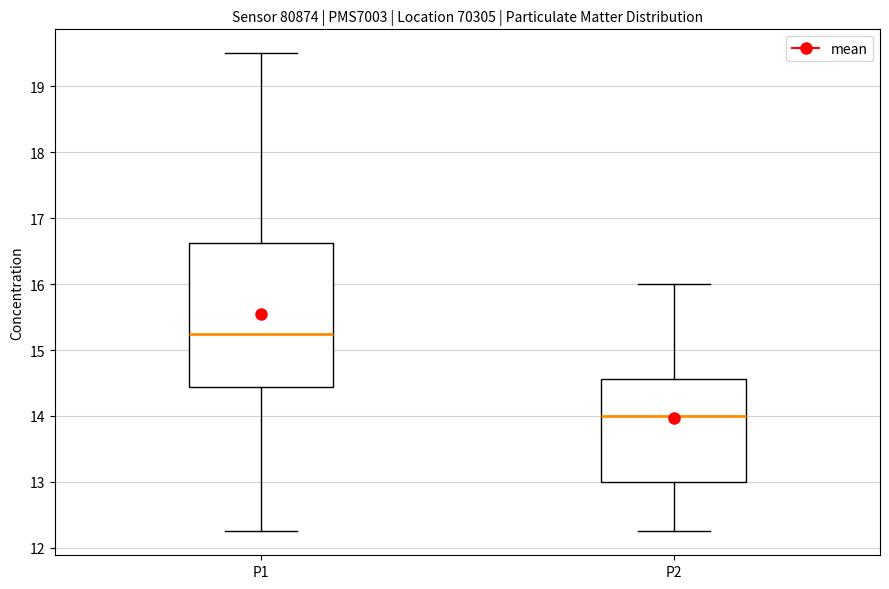

Which box has the lowest median line?

P2